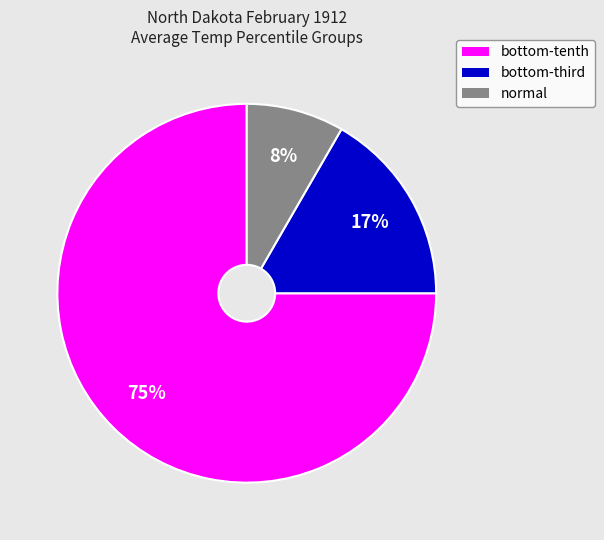

Count the number of slices in the pie.

3